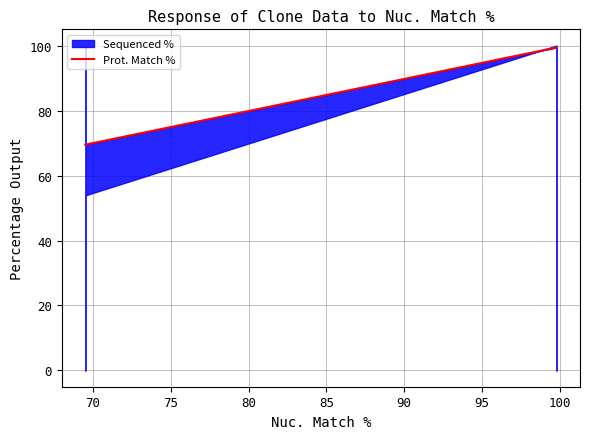

What is the change in value from 65 to 85?

+29.9